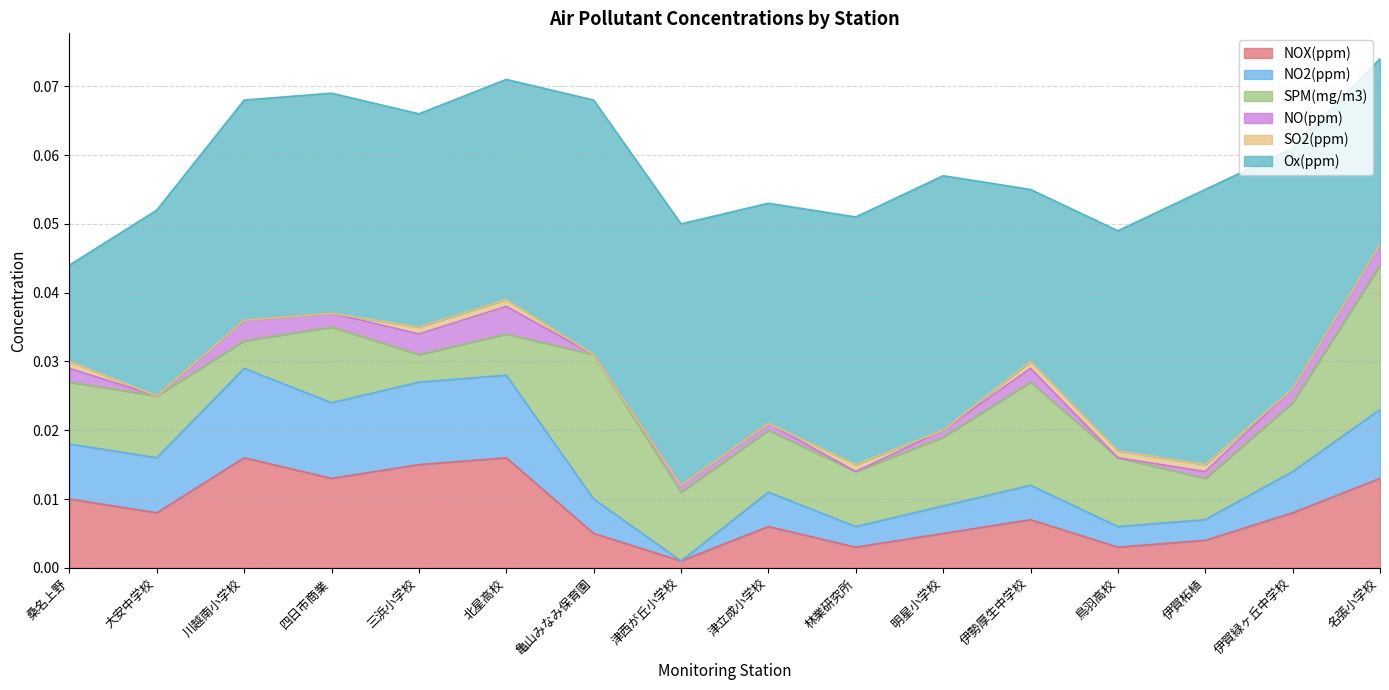

What is the label of the 9th point from the right?

津西が丘小学校